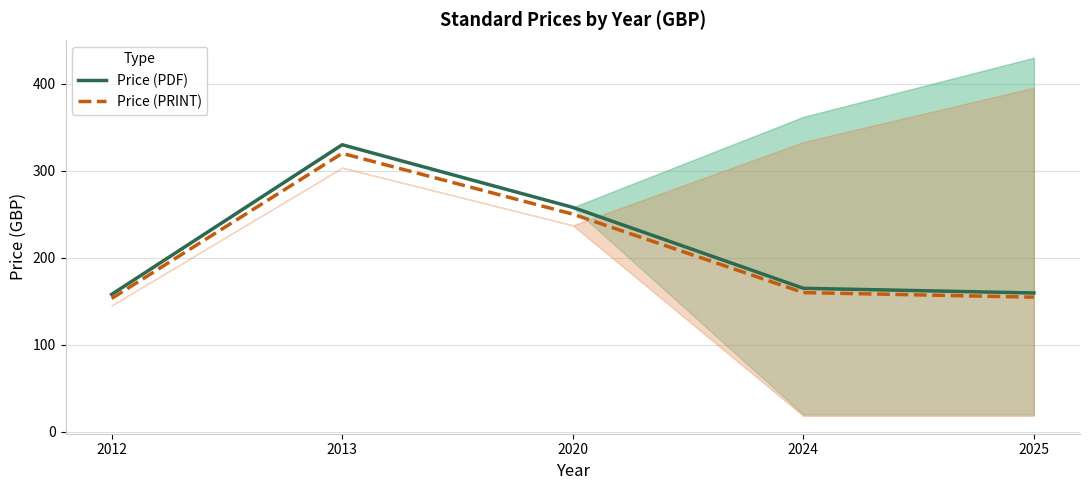

Where is Price (PRINT) nearest to the value 236?

2020